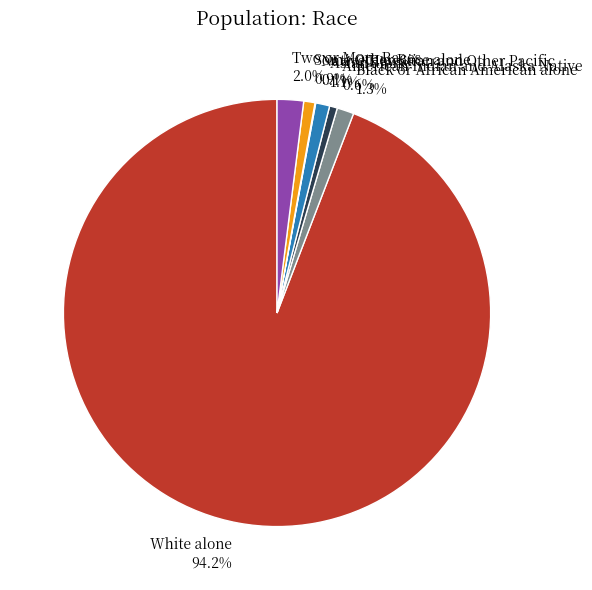

Which category has the biggest portion of the pie?

White alone